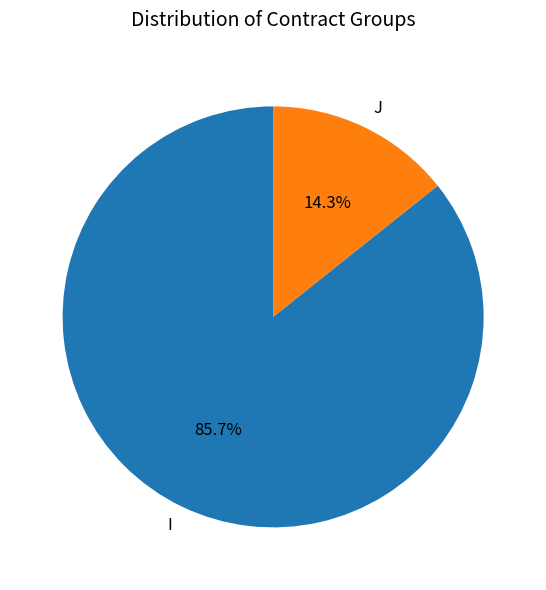

What is the ratio of the value at J to the value at I?

0.2